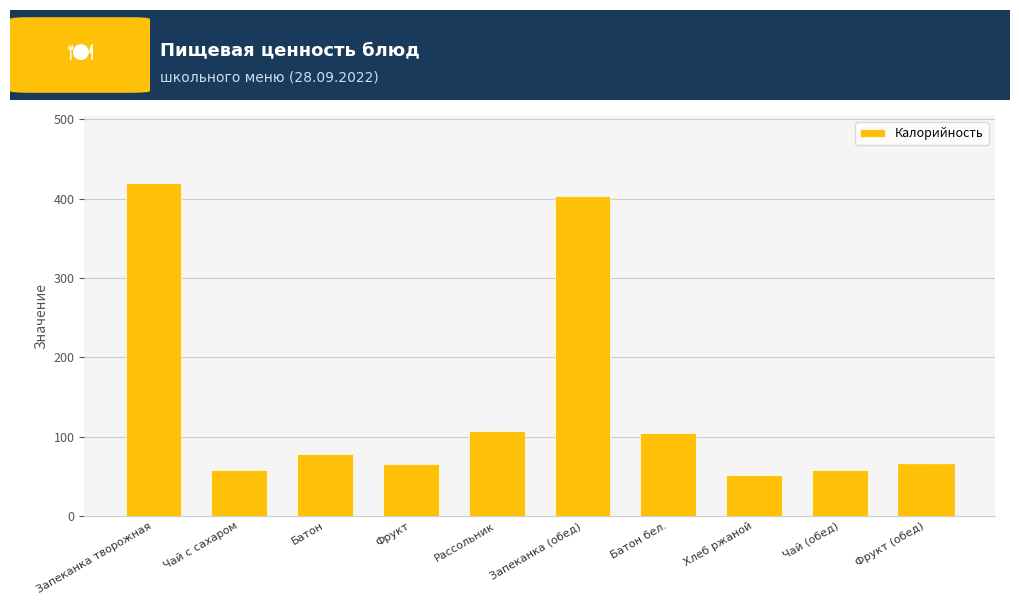

What is the ratio of the value at Фрукт to the value at Фрукт (обед)?

1.0